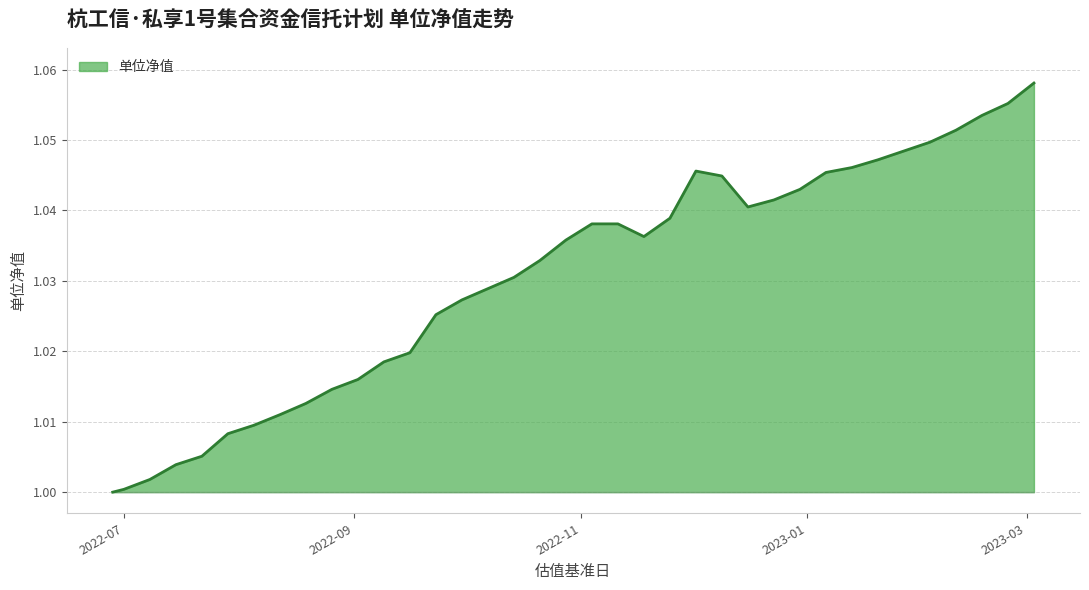

Which label corresponds to the largest value in the chart?

2023-03-03